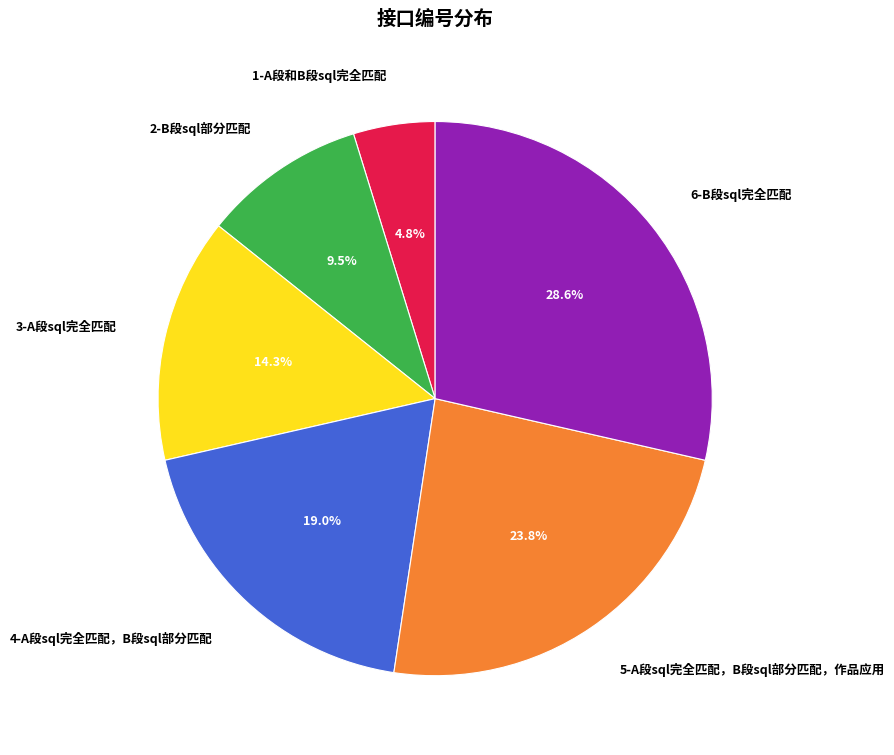

Count the number of slices in the pie.

6